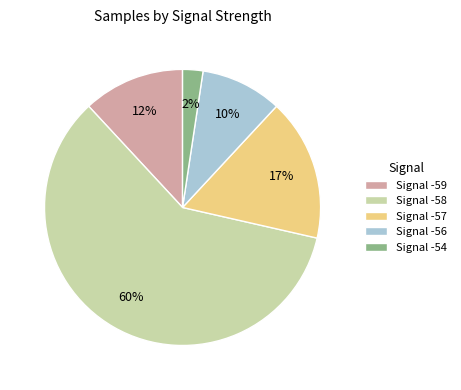

Which has a higher value, Signal -59 or Signal -56?

Signal -59